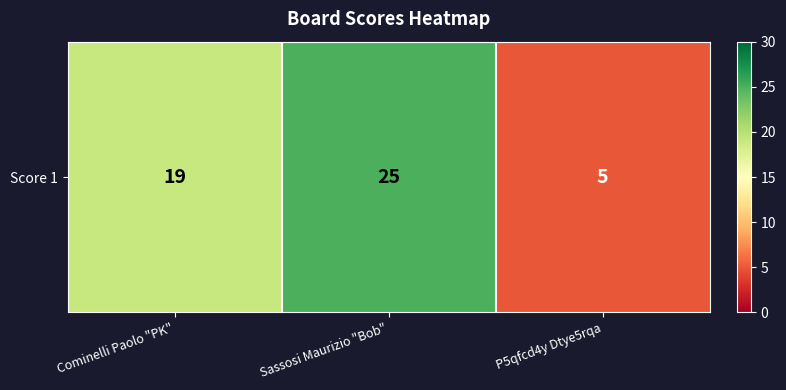

What value does the data have at Sassosi Maurizio "Bob", to the nearest 10?

20